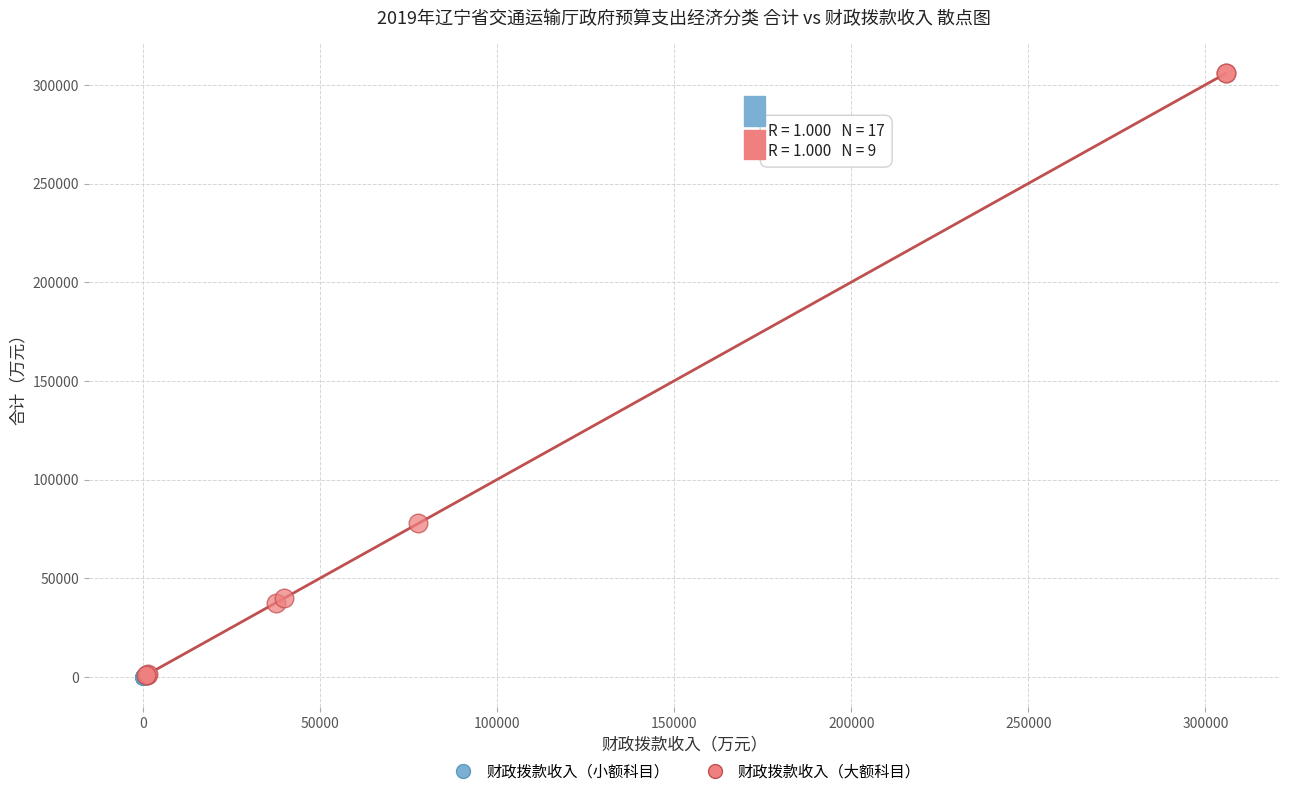

Which series has the largest Y range (max minus min)?

财政拨款收入（大额科目）